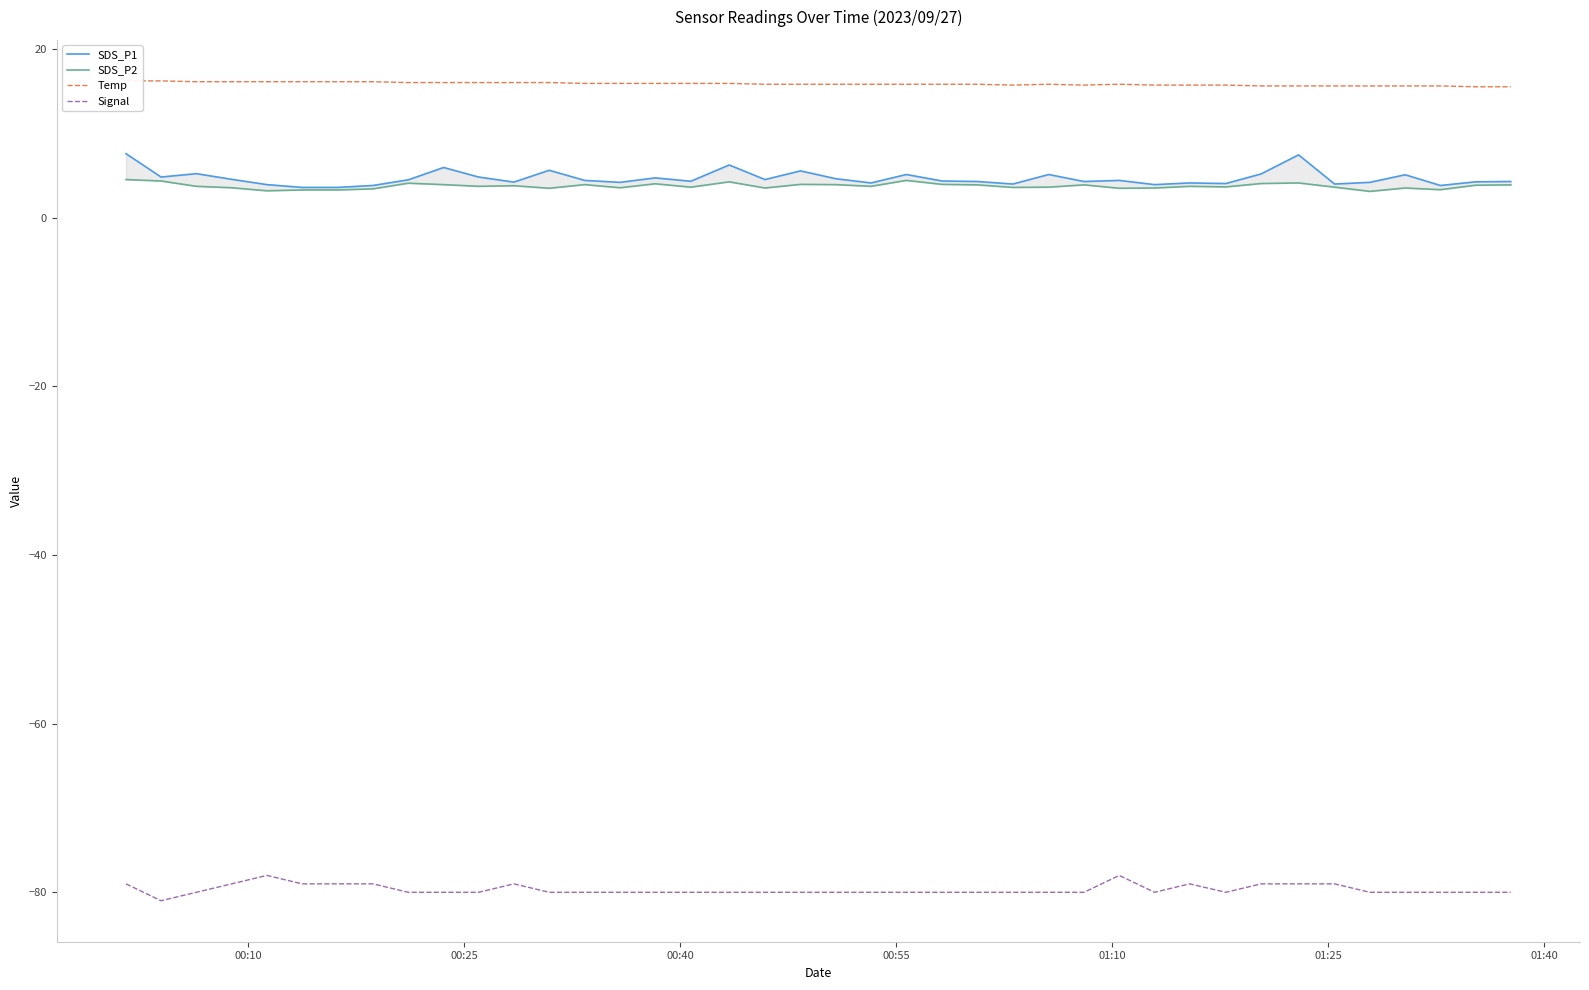

True or false: Signal has more than 2 points higher than both neighbors.

True